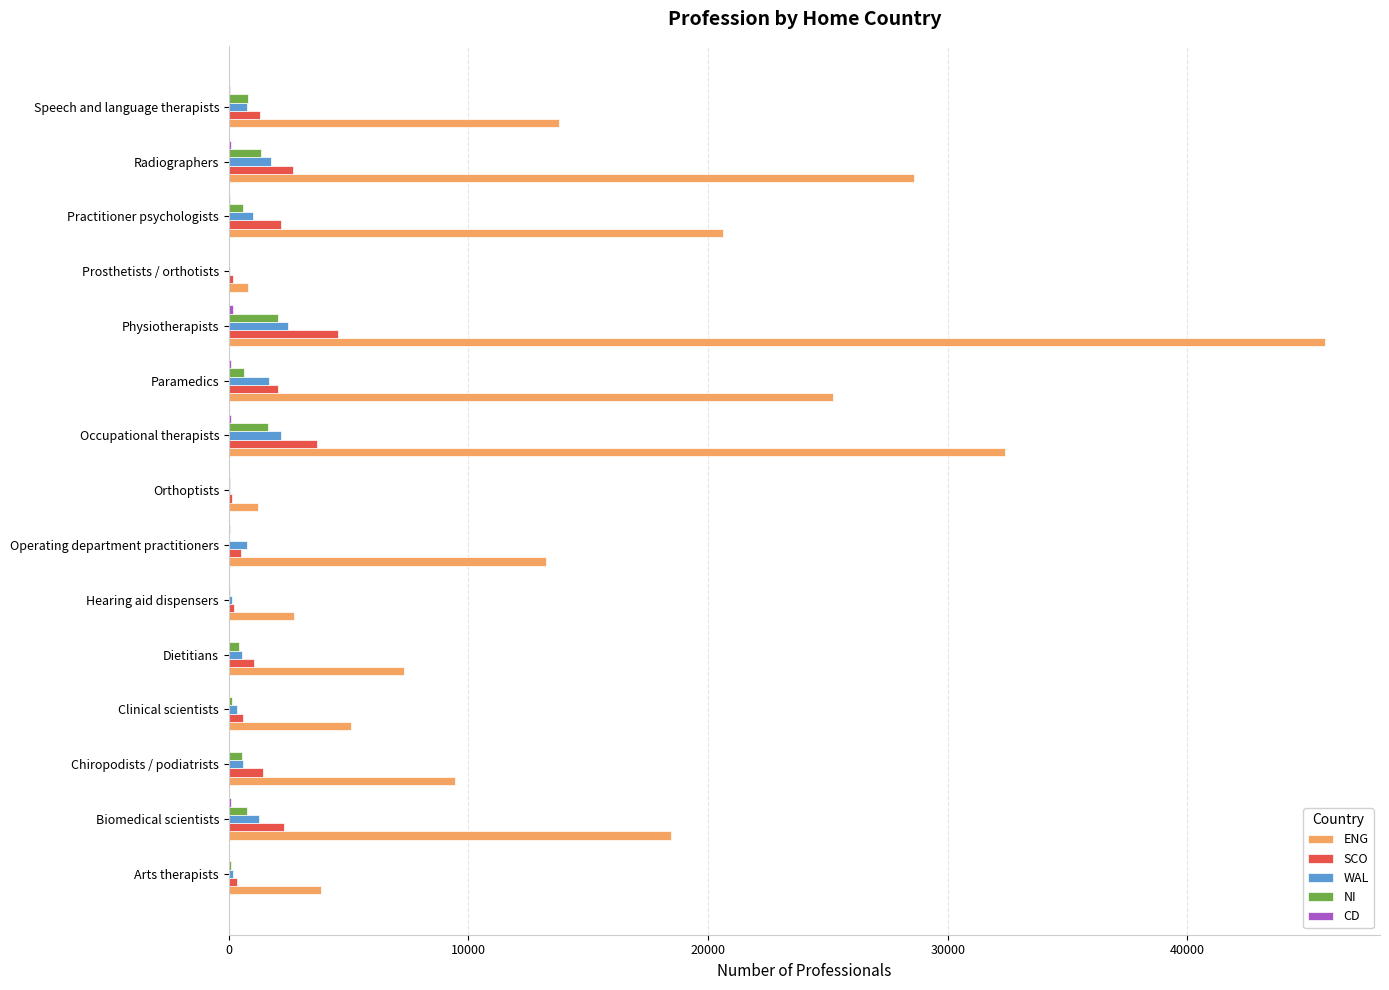

At which label is ENG closest to 23265?

Paramedics